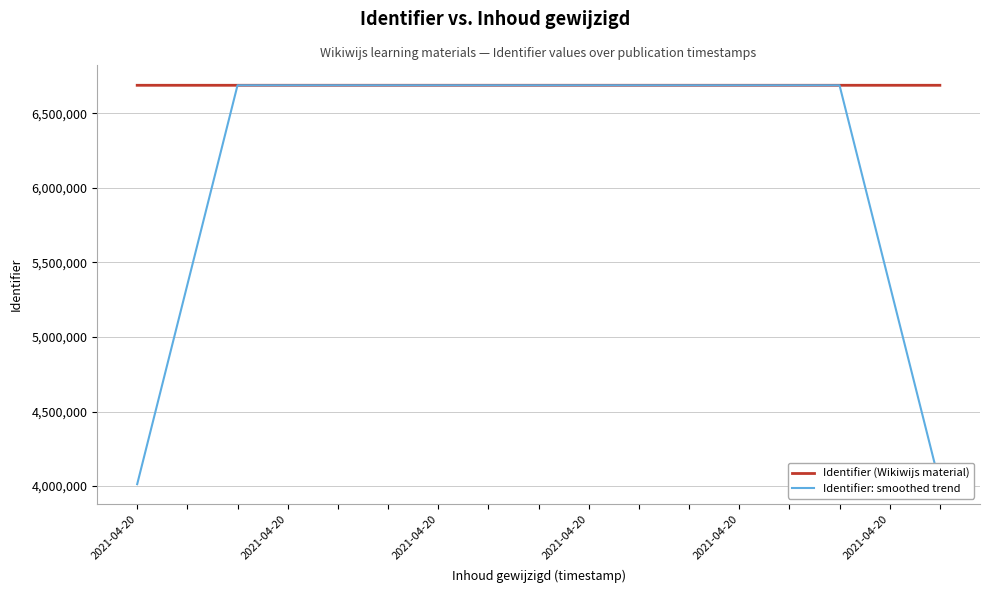

What are all the series names shown in the legend?

Identifier (Wikiwijs material), Identifier: smoothed trend